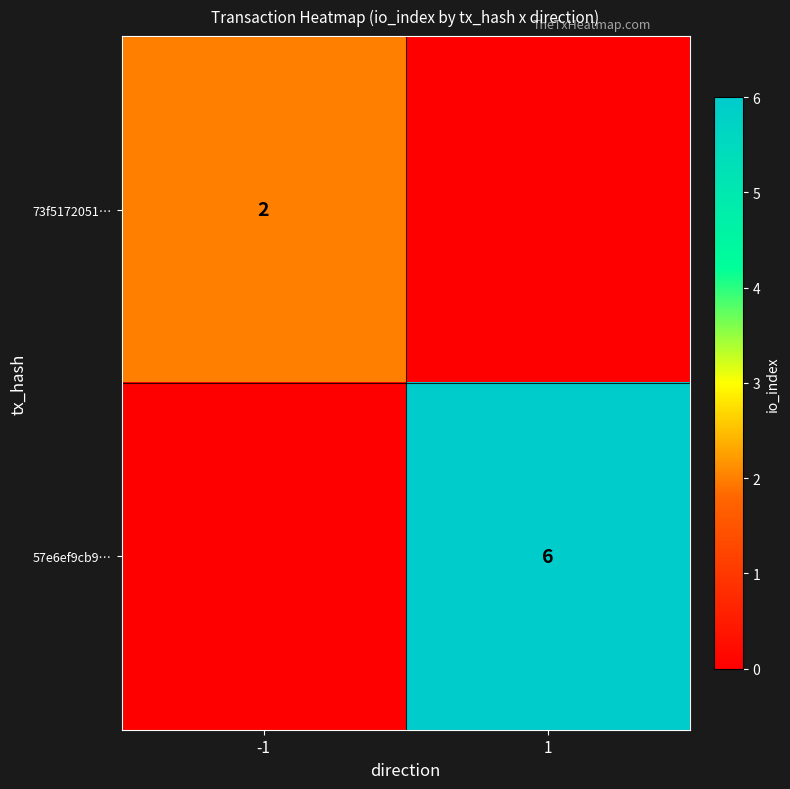

What is the difference between the maximum and minimum values in the 57e6ef9cb9… series?

6